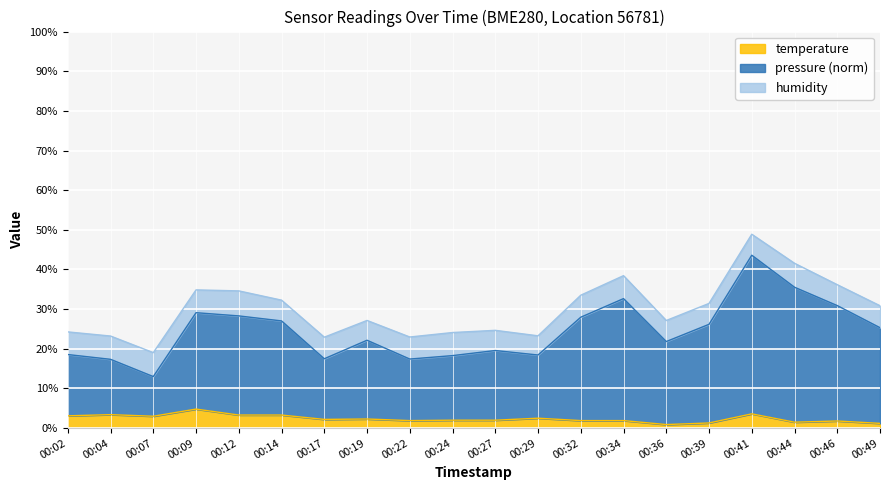

How many values are below 2?

8